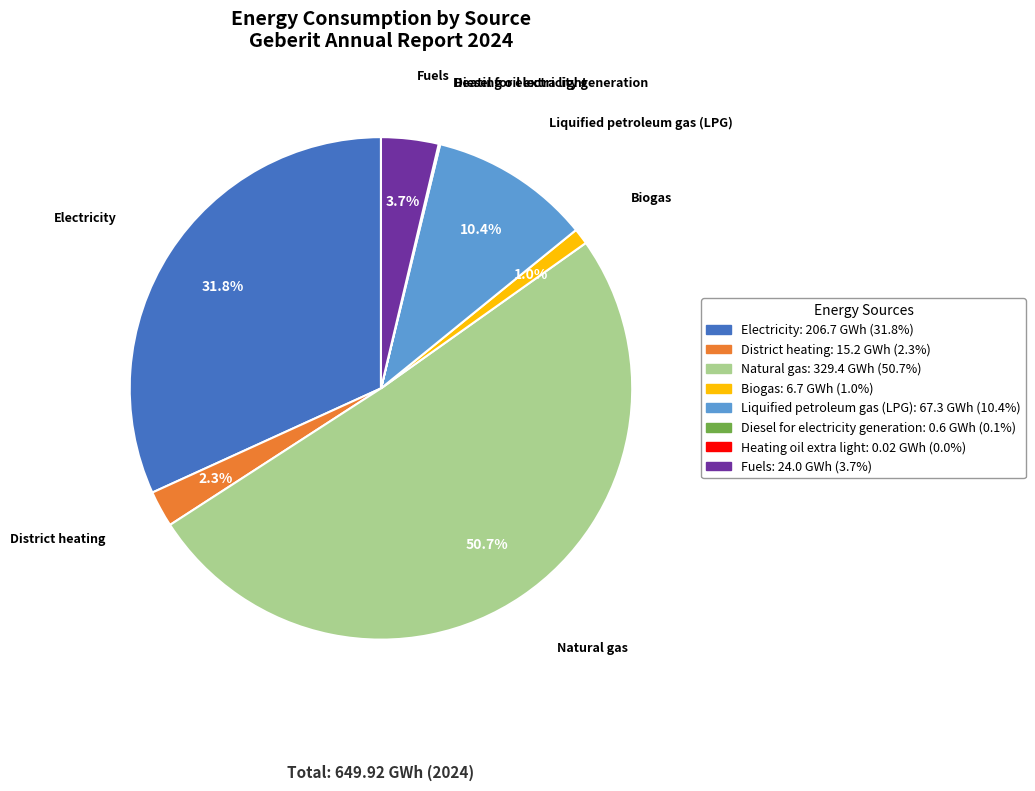

Which has a higher value, Liquified petroleum gas (LPG) or District heating?

Liquified petroleum gas (LPG)